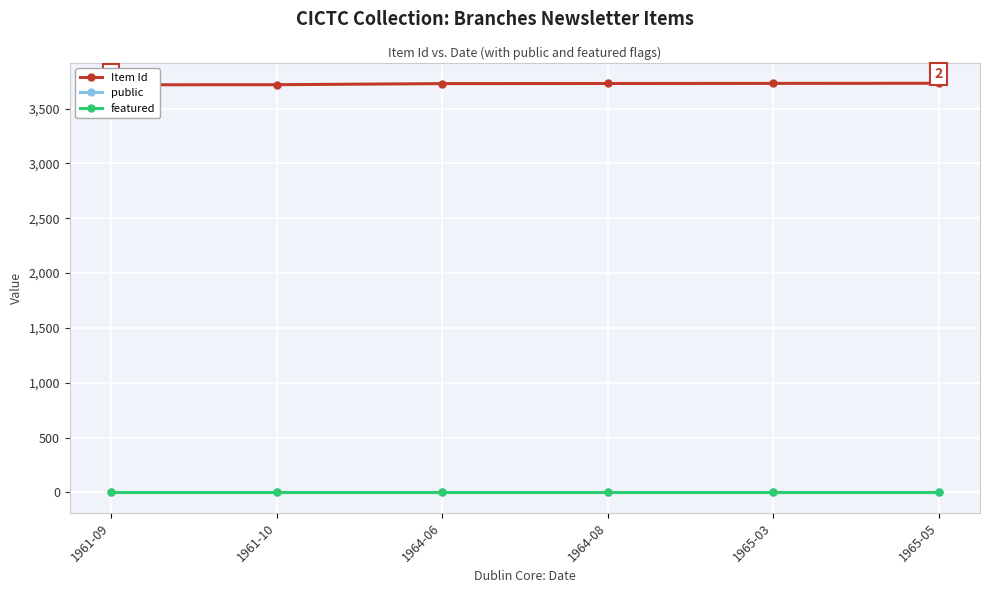

What position from the right is 1961-09?

6